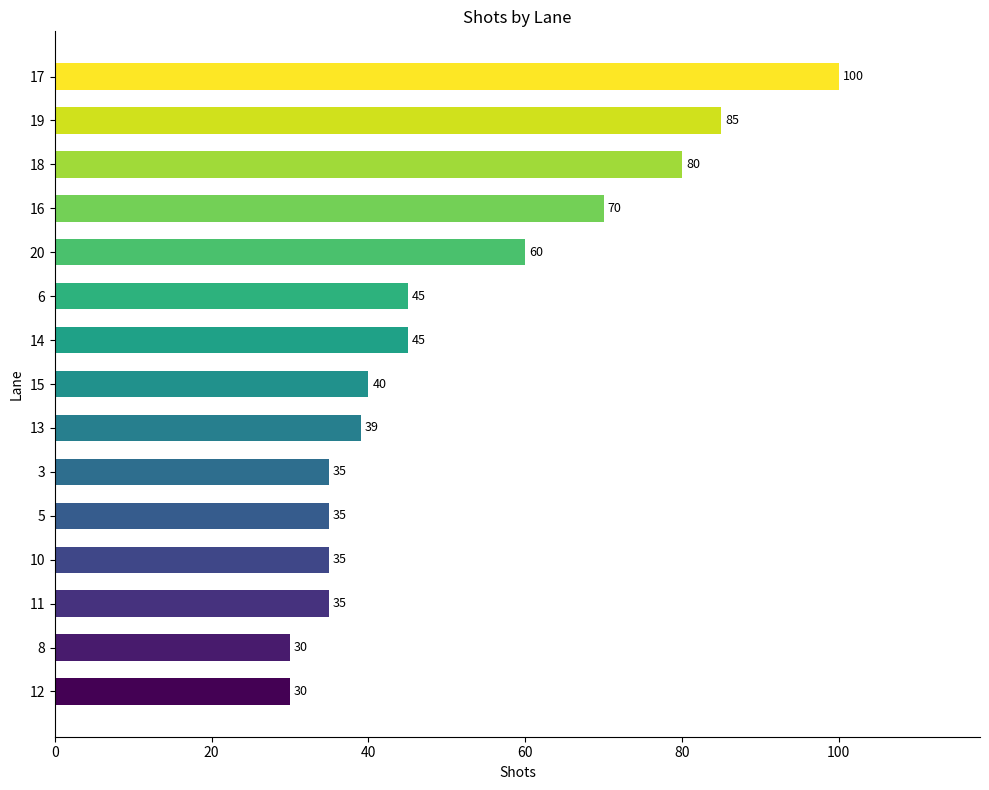

What is the change in value from 5 to 18?

+45